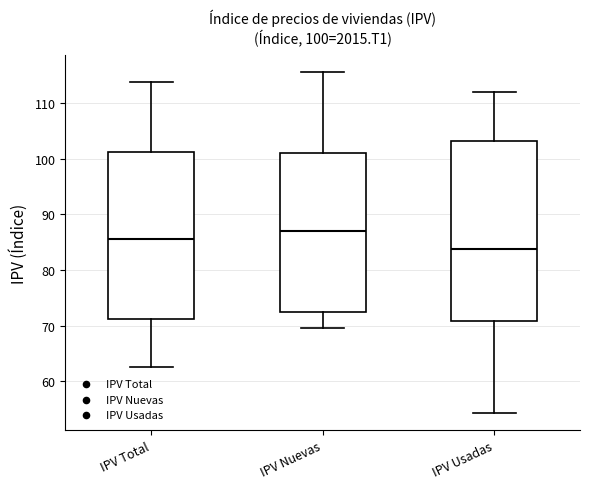

Which box's median line is the lowest?

IPV Usadas